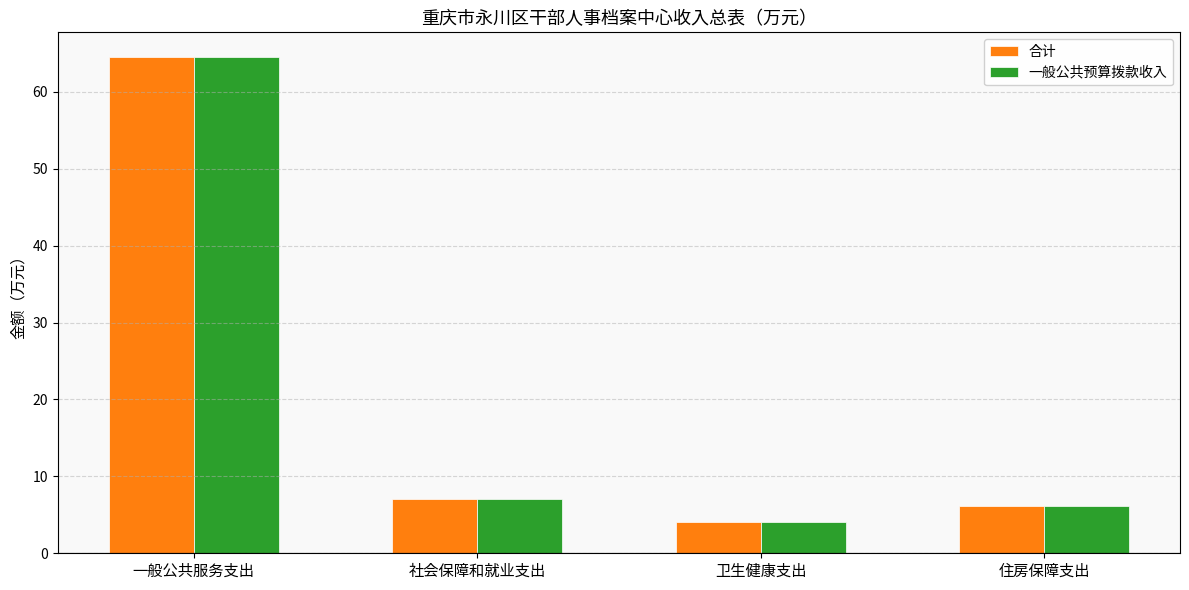

Reading right to left, transcribe all the data shown in this chart.

合计: 住房保障支出=6.2	卫生健康支出=4.0	社会保障和就业支出=7.1	一般公共服务支出=64.5
一般公共预算拨款收入: 住房保障支出=6.2	卫生健康支出=4.0	社会保障和就业支出=7.1	一般公共服务支出=64.5